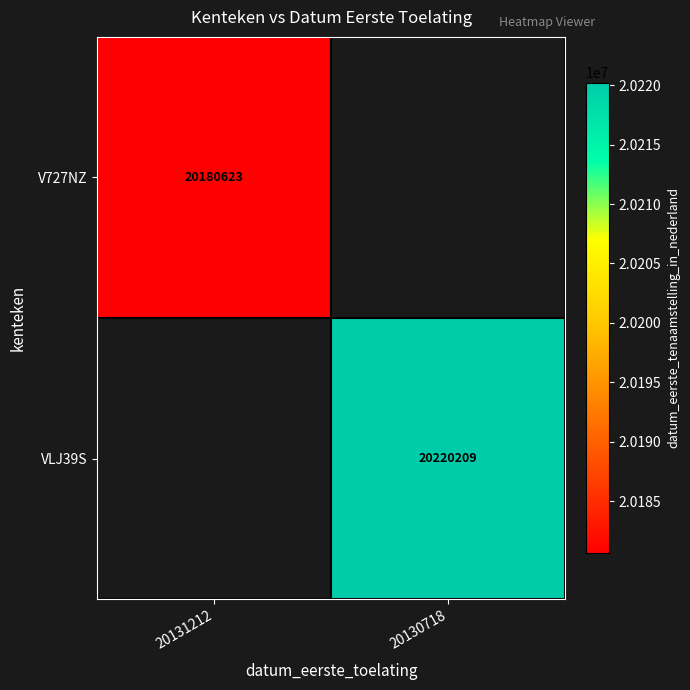

The value of VLJ39S at 20130718 is 9561474. True or false?

False